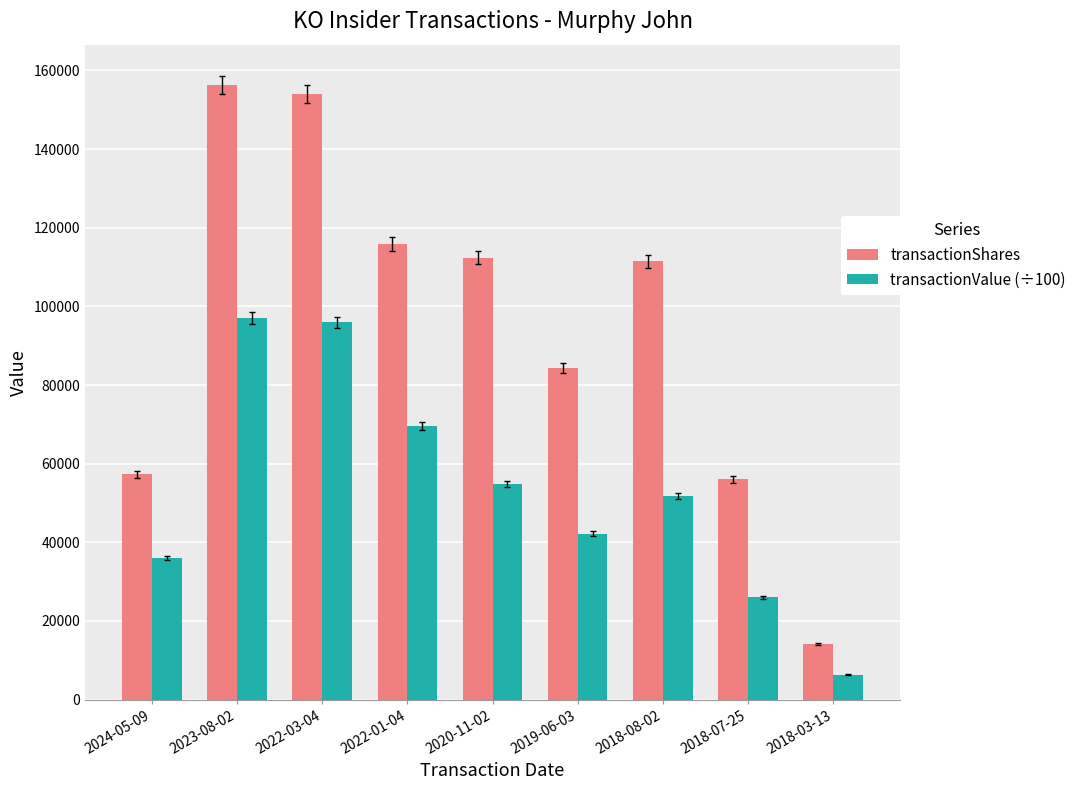

What is the value of the transactionValue (÷100) bar at the 3rd from the left?

95976.9